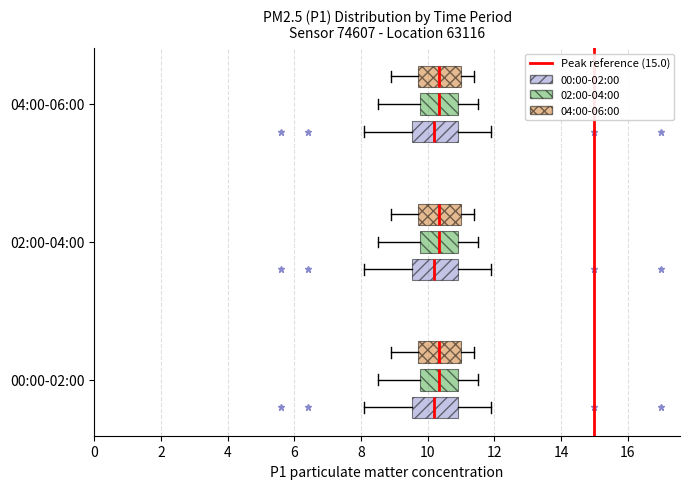

Reading bottom to top, transcribe this box plot: for each box, give where its median line is, the range the box spans, and where its two whiskers end, as read against the x-axis. The values are not printed on the chart, so give them approximately, as read against the axis.

00:00-02:00 (00:00-02:00): median 10.2, box 9.6 to 11.0, whiskers 8.2 to 12.0
00:00-02:00 (02:00-04:00): median 10.4, box 9.8 to 11.0, whiskers 8.6 to 11.6
00:00-02:00 (04:00-06:00): median 10.4, box 9.8 to 11.0, whiskers 9.0 to 11.4
02:00-04:00 (00:00-02:00): median 10.2, box 9.6 to 11.0, whiskers 8.2 to 12.0
02:00-04:00 (02:00-04:00): median 10.4, box 9.8 to 11.0, whiskers 8.6 to 11.6
02:00-04:00 (04:00-06:00): median 10.4, box 9.8 to 11.0, whiskers 9.0 to 11.4
04:00-06:00 (00:00-02:00): median 10.2, box 9.6 to 11.0, whiskers 8.2 to 12.0
04:00-06:00 (02:00-04:00): median 10.4, box 9.8 to 11.0, whiskers 8.6 to 11.6
04:00-06:00 (04:00-06:00): median 10.4, box 9.8 to 11.0, whiskers 9.0 to 11.4